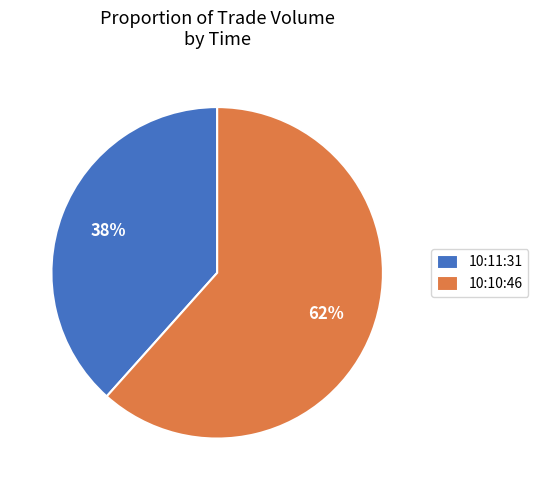

How many segments does this pie chart have?

2